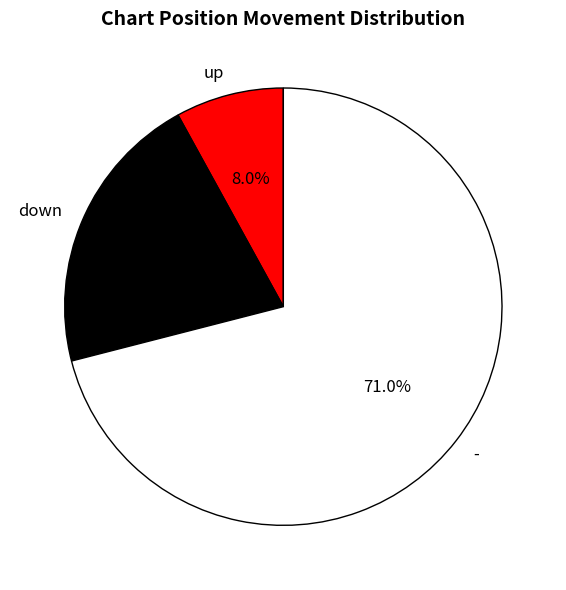

Count the number of slices in the pie.

3